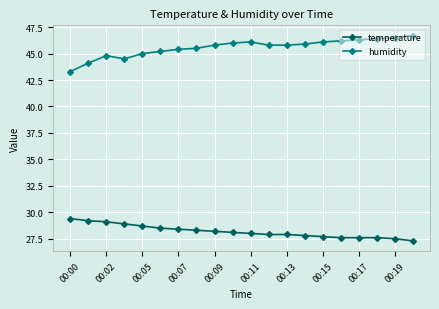

List the series in order of their overall mean, lowest first.

temperature, humidity